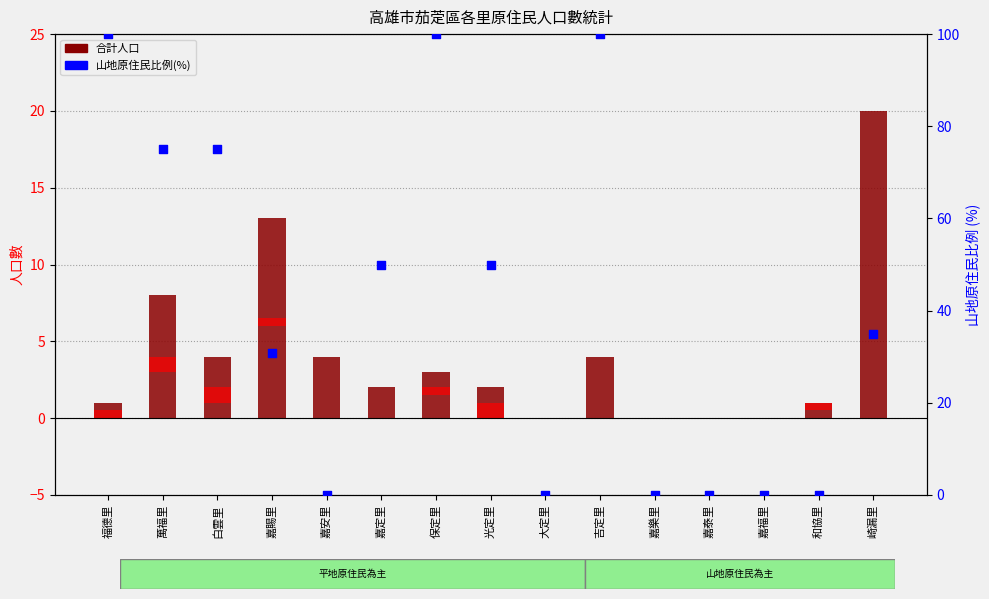

Is the value of 山地原住民比例(%) at 嘉安里 greater than the value of 合計人口 at 福德里?

No